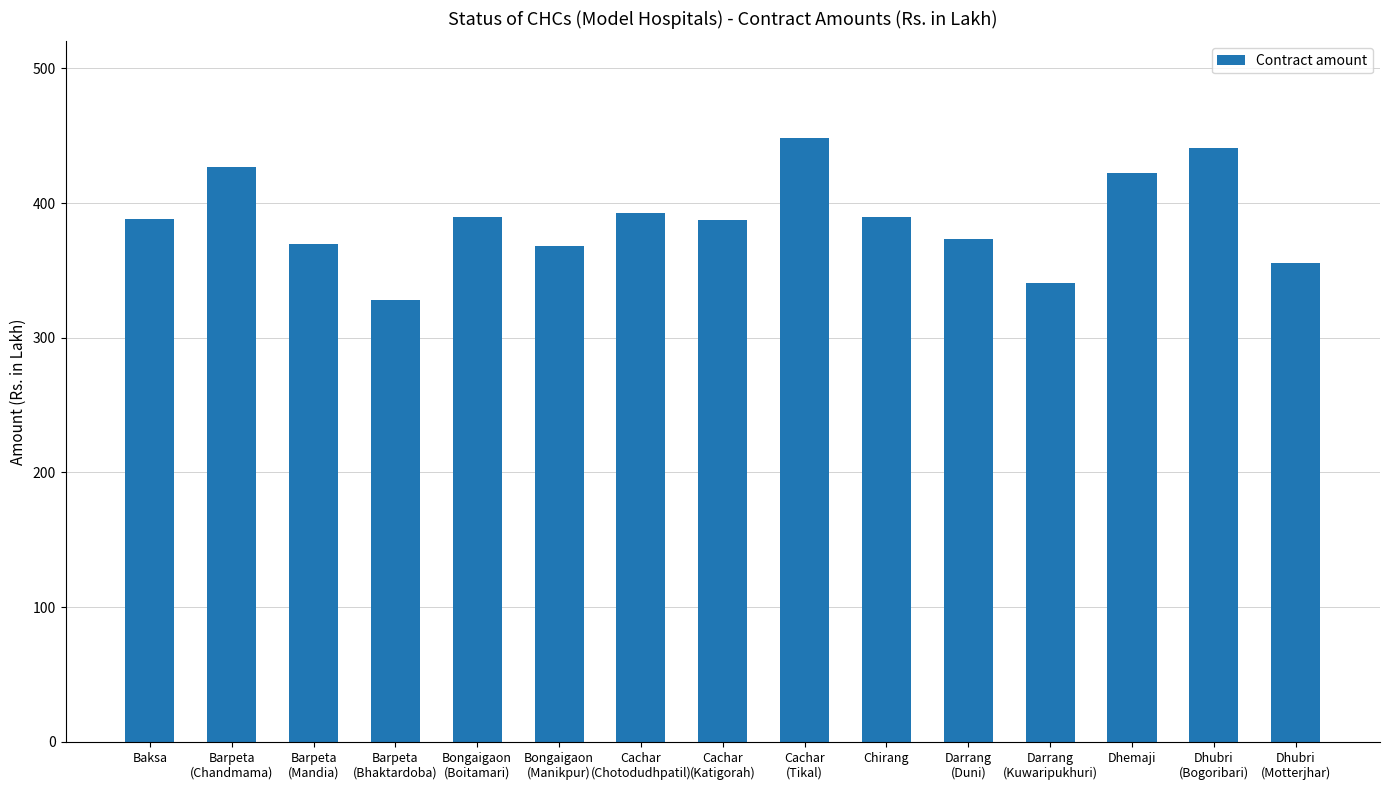

What is the value of the 9th bar from the left?

448.6